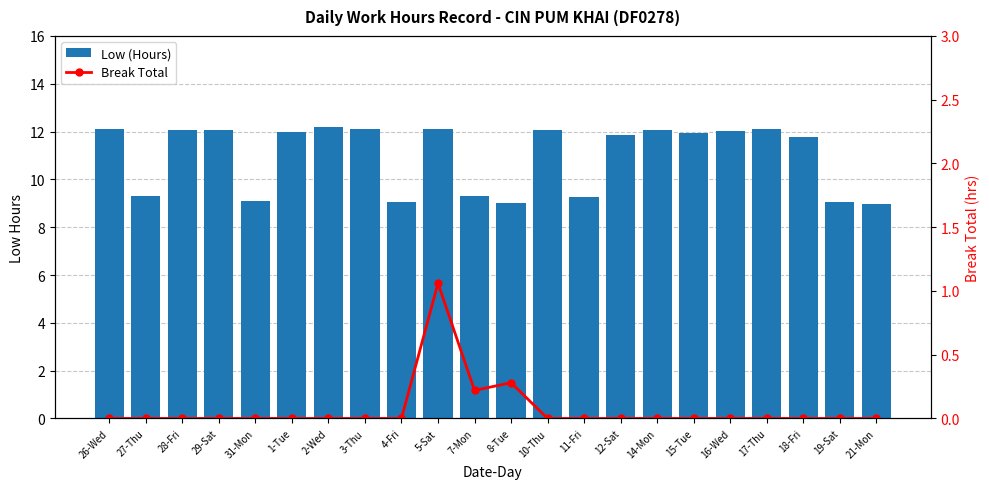

What is the value of the Low (Hours) bar at the 14th from the left?

9.3